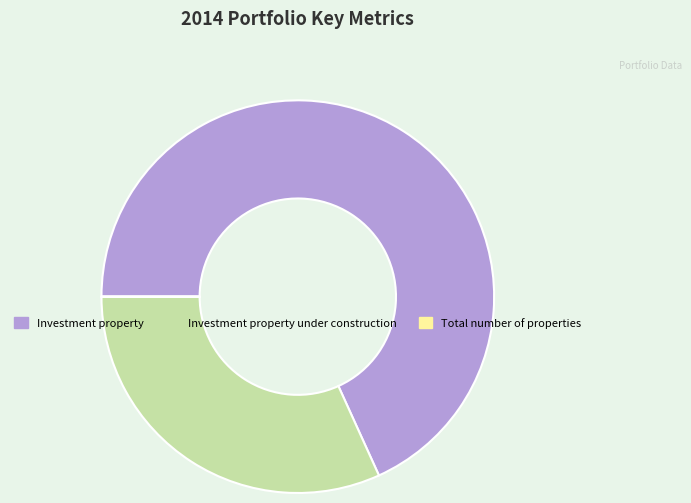

True or false: Investment property under construction accounts for 19% of the total.

False